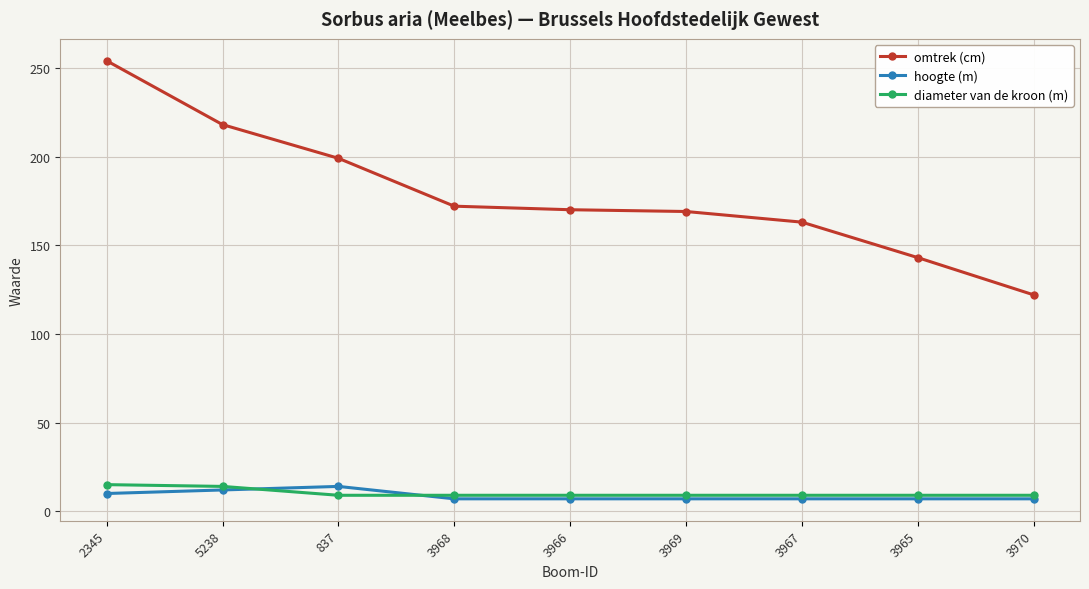

What is the label of the 2nd point from the left?

5238